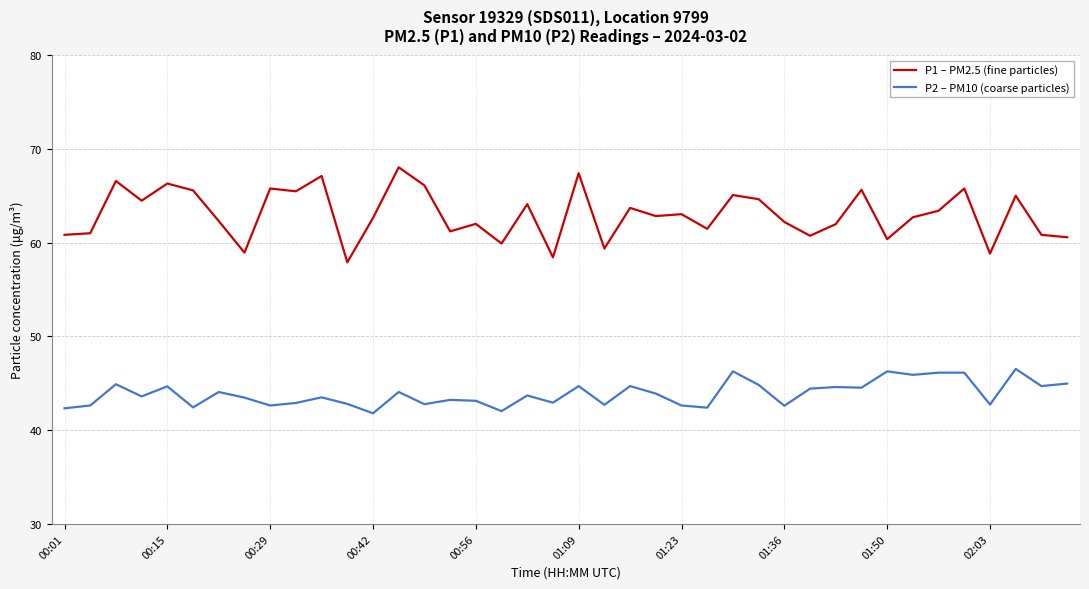

What are all the series names shown in the legend?

P1 – PM2.5 (fine particles), P2 – PM10 (coarse particles)